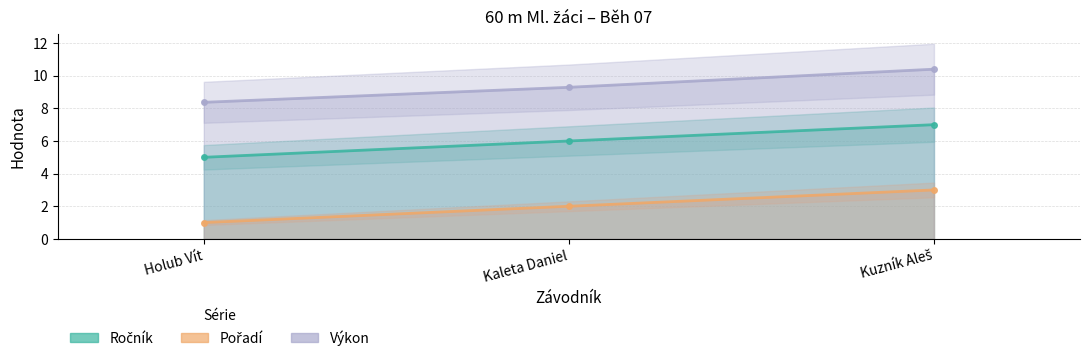

What is the difference between the maximum and minimum values in the Ročník series?

2.0